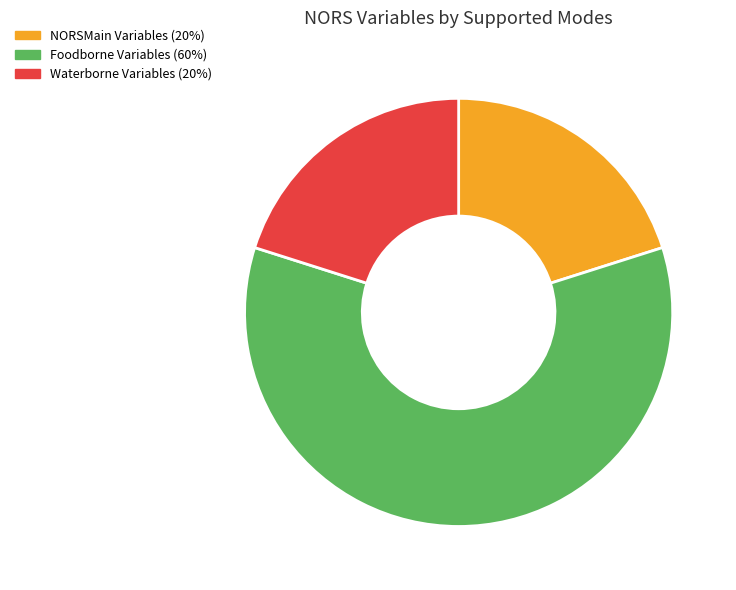

Is there a majority slice in this chart?

Yes